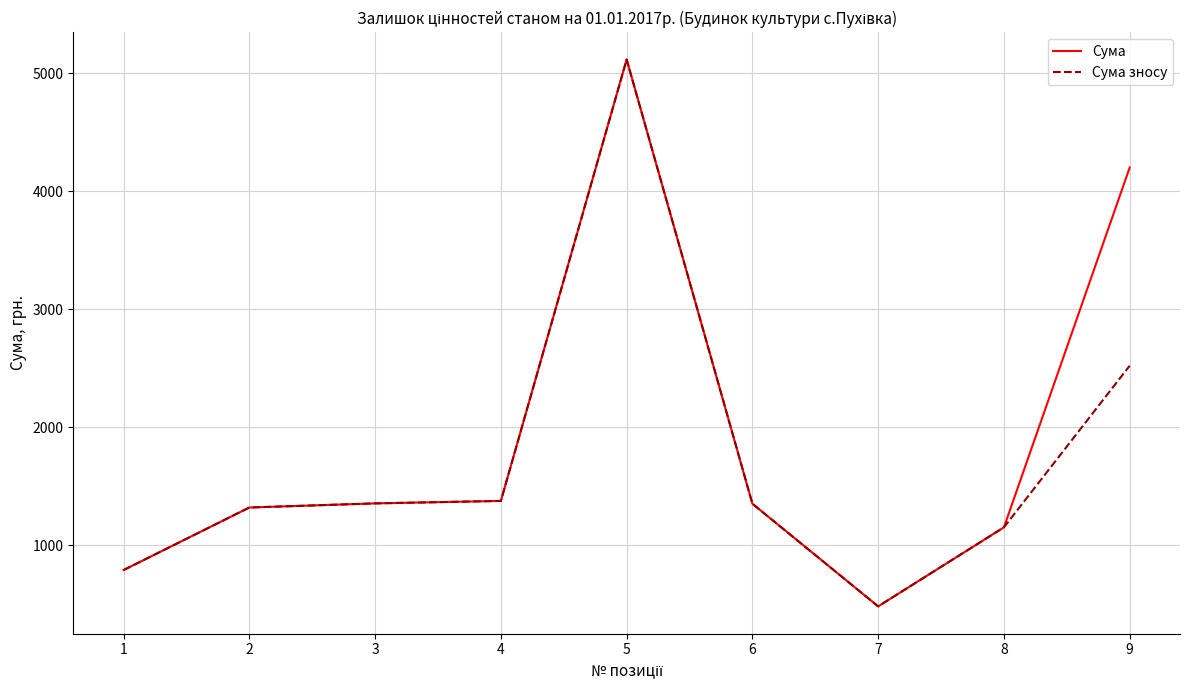

Is the value of Сума зносу at 6 greater than the value of Сума at 7?

Yes